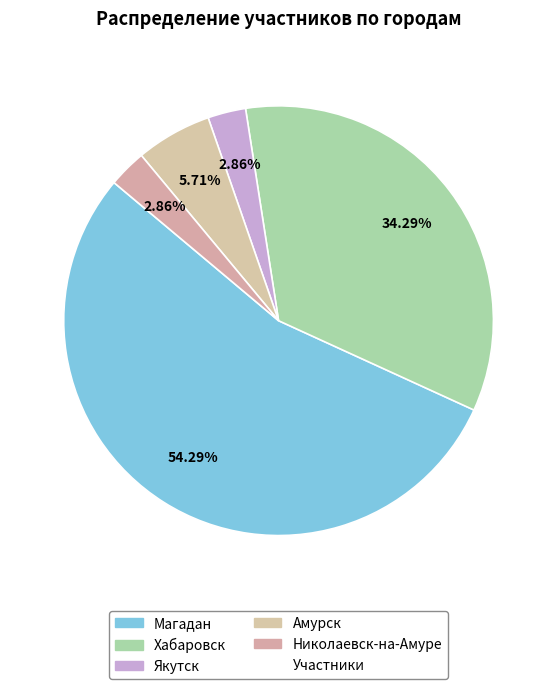

How many segments does this pie chart have?

5